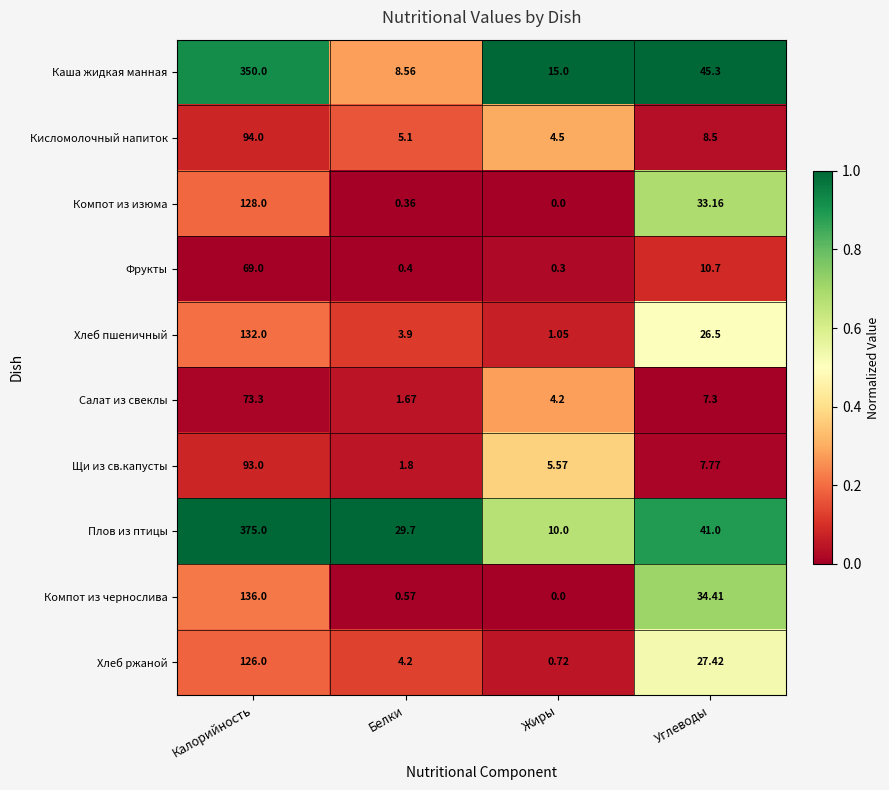

Which series has the largest range (max minus min)?

Плов из птицы